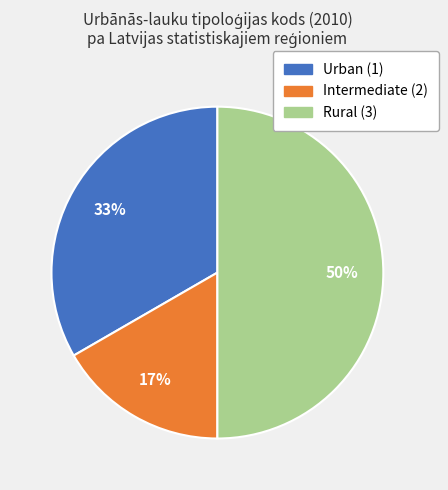

To the nearest percent, what is the average slice percentage?

33%